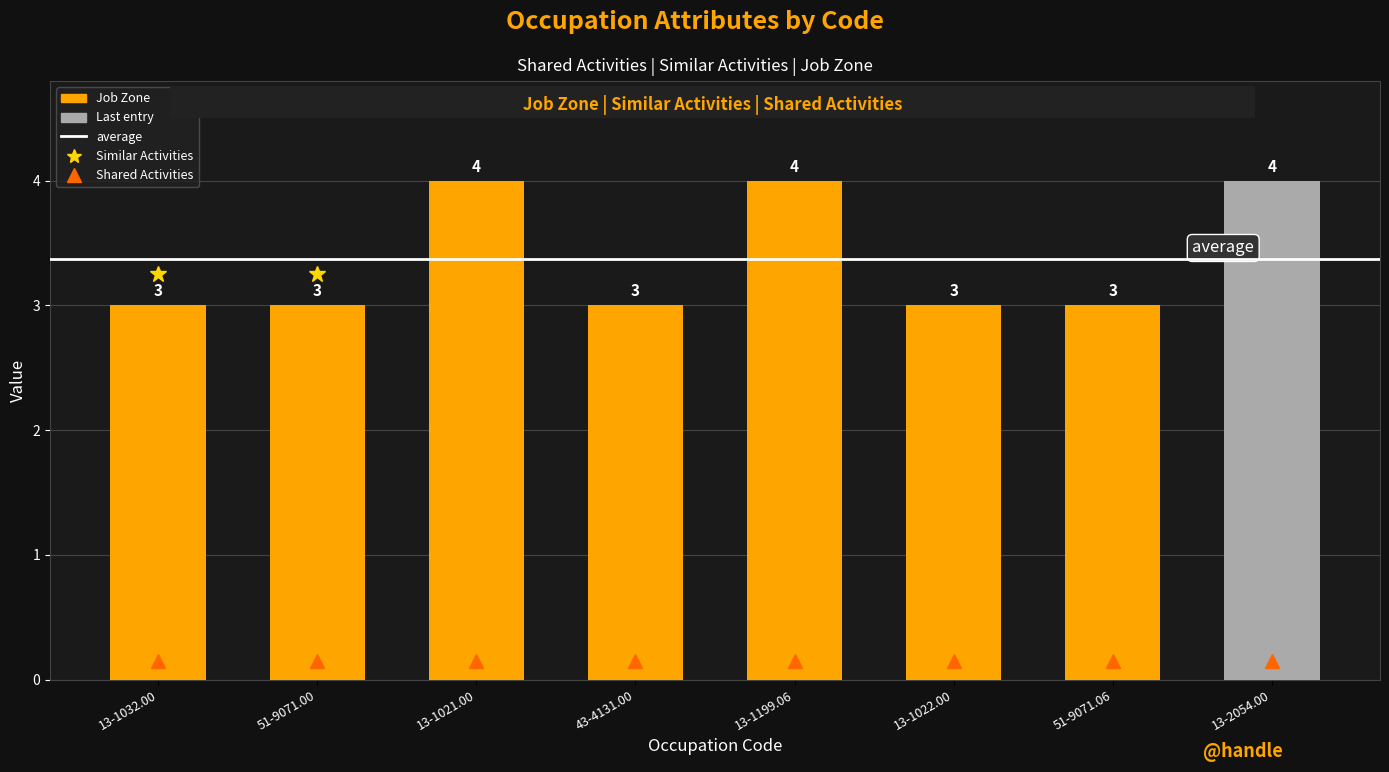

How many values are between 3 and 4?

8